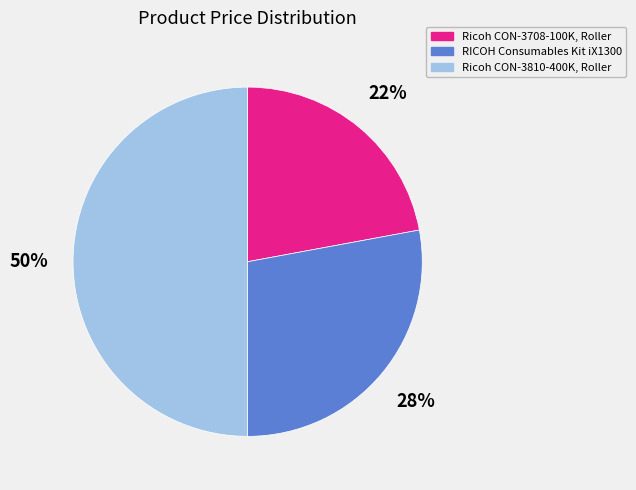

What percentage is the RICOH Consumables Kit iX1300 slice, to the nearest percent?

28%